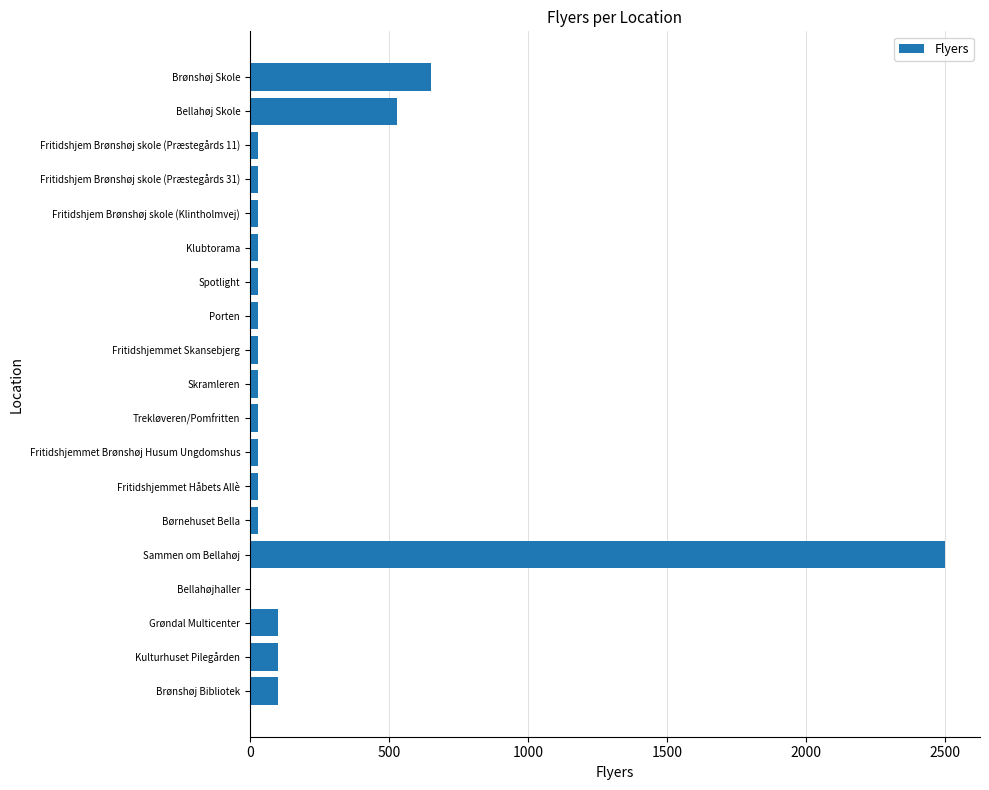

How many distinct data groups are displayed?

1